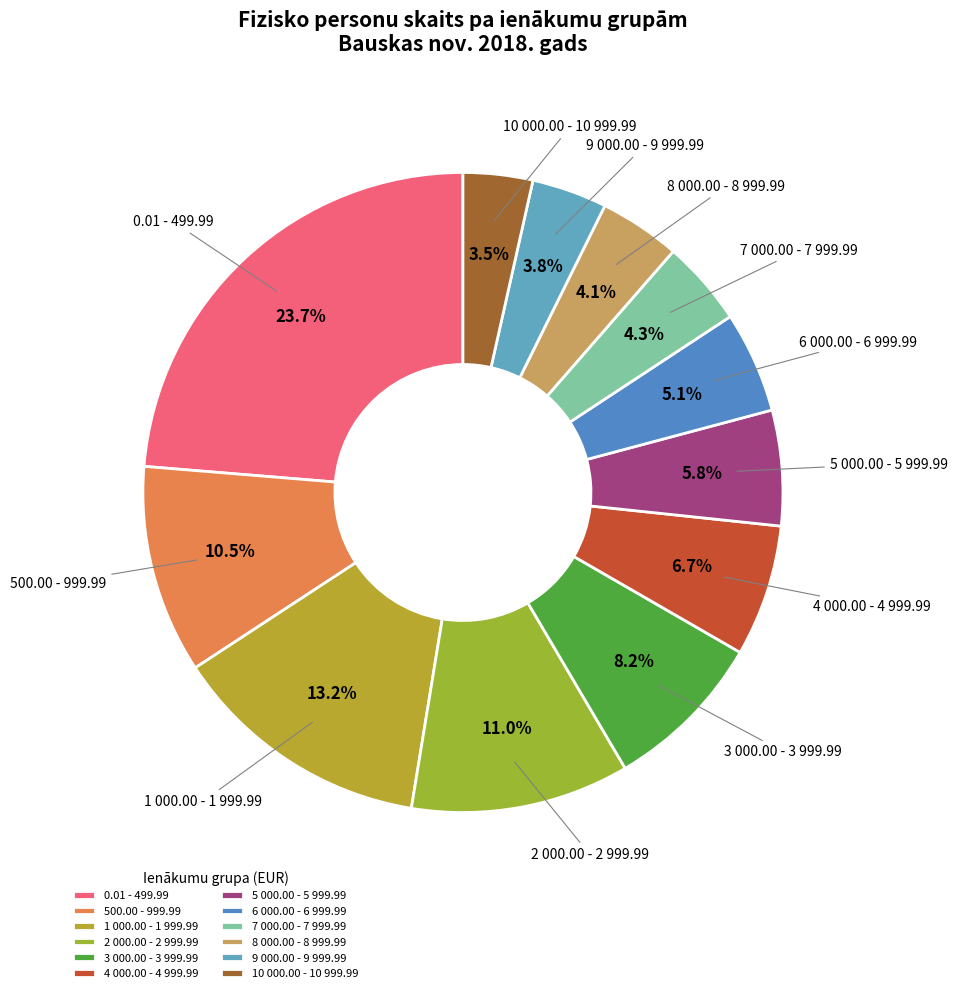

Does any single category account for the majority?

No